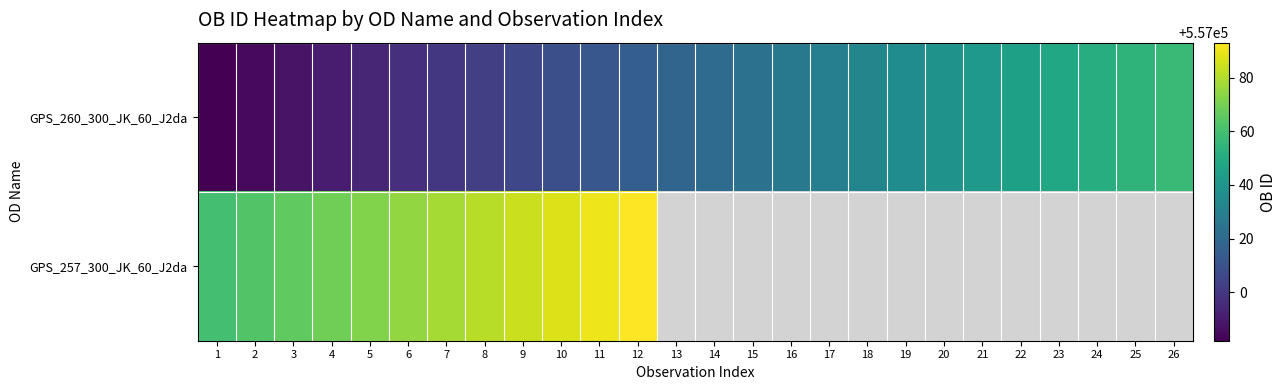

Between 10 and 14, which series saw the biggest shift?

GPS_260_300_JK_60_J2da